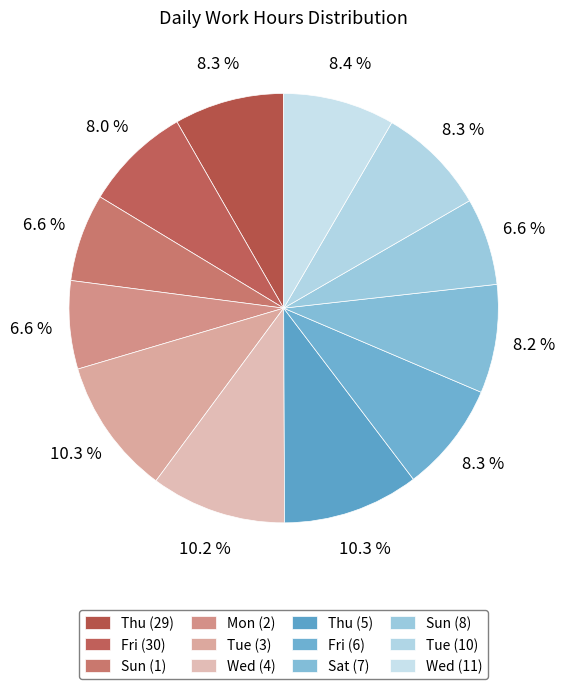

How many slices are in this pie chart?

12